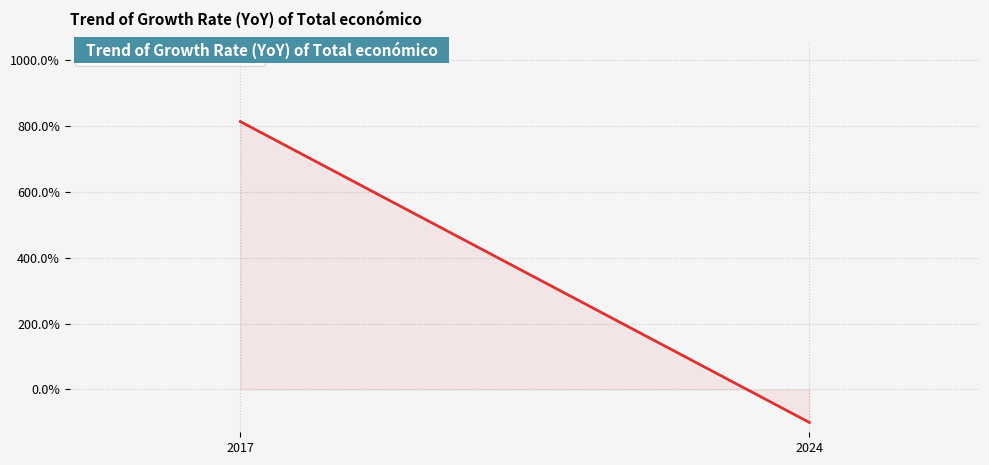

What is the approximate value at 2024?

-99.8